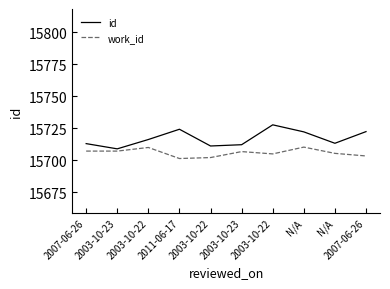

What is the total value across all series at 2003-10-22?

31426.1